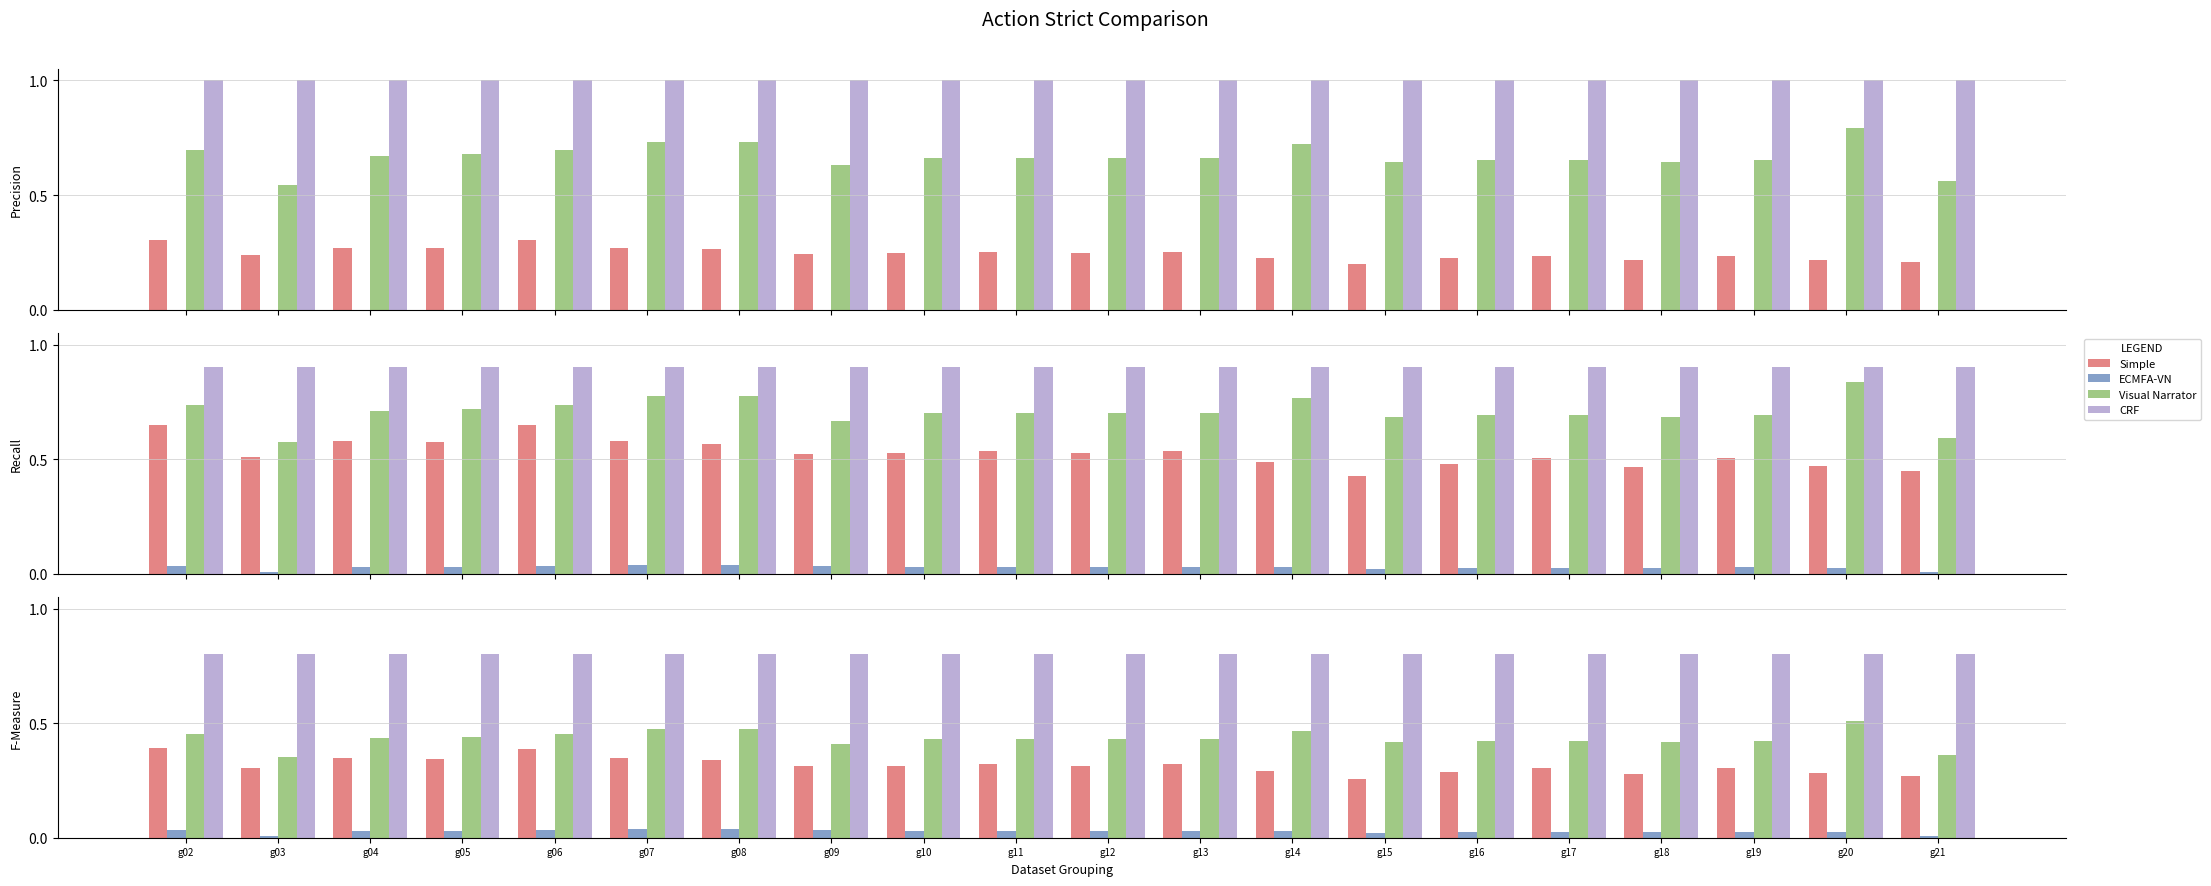

Are the bars horizontal?

No